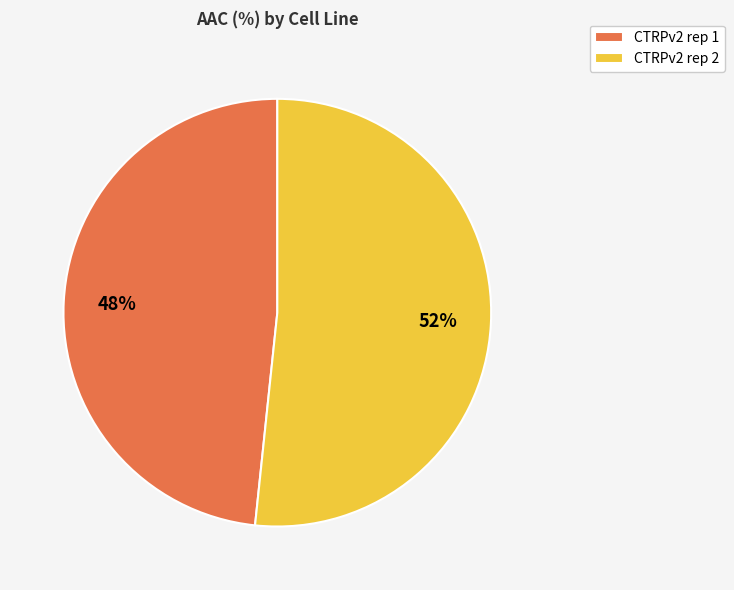

To the nearest percent, what is the combined percentage of CTRPv2 rep 2 and CTRPv2 rep 1?

100%